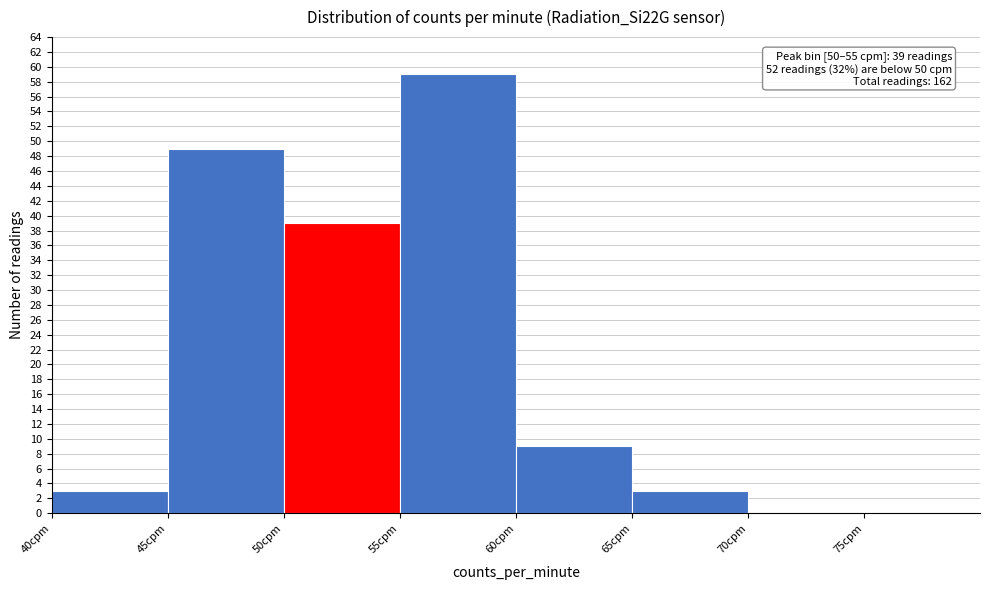

Which range on the x-axis has the tallest bar?

55 to 60